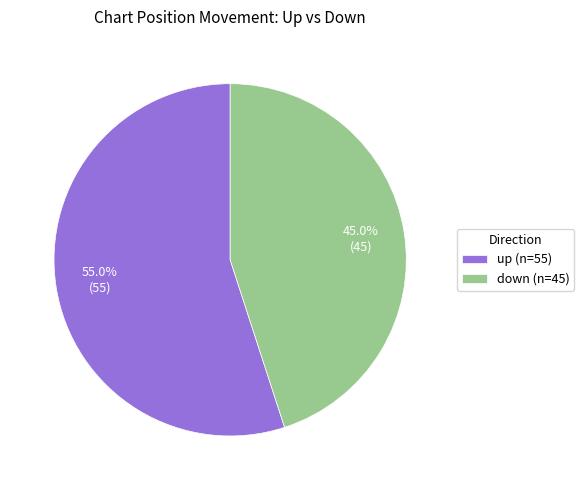

Is there a majority slice in this chart?

Yes